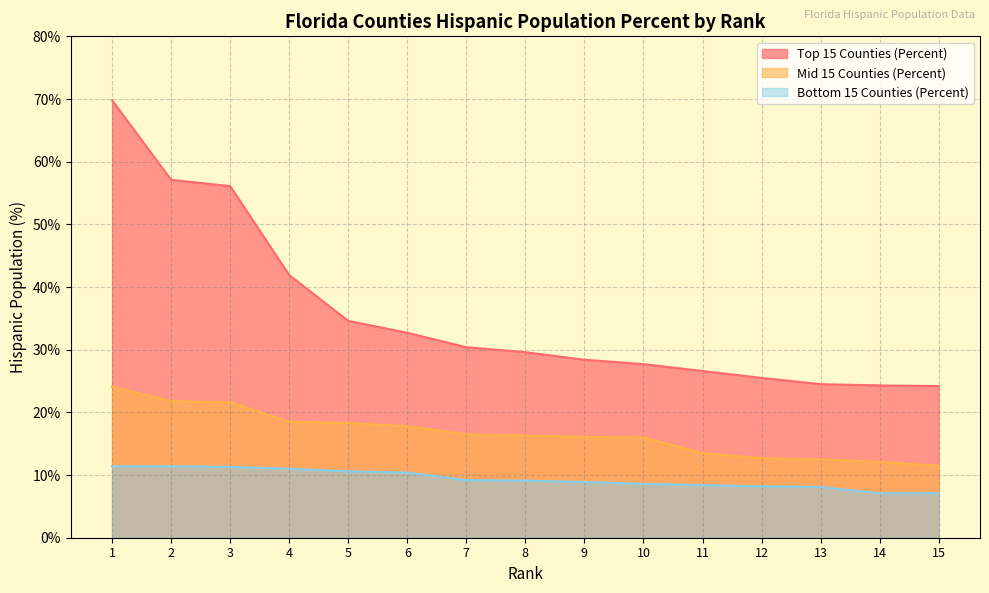

What is the lowest value of the Bottom 15 Counties (Percent) series?

7.1